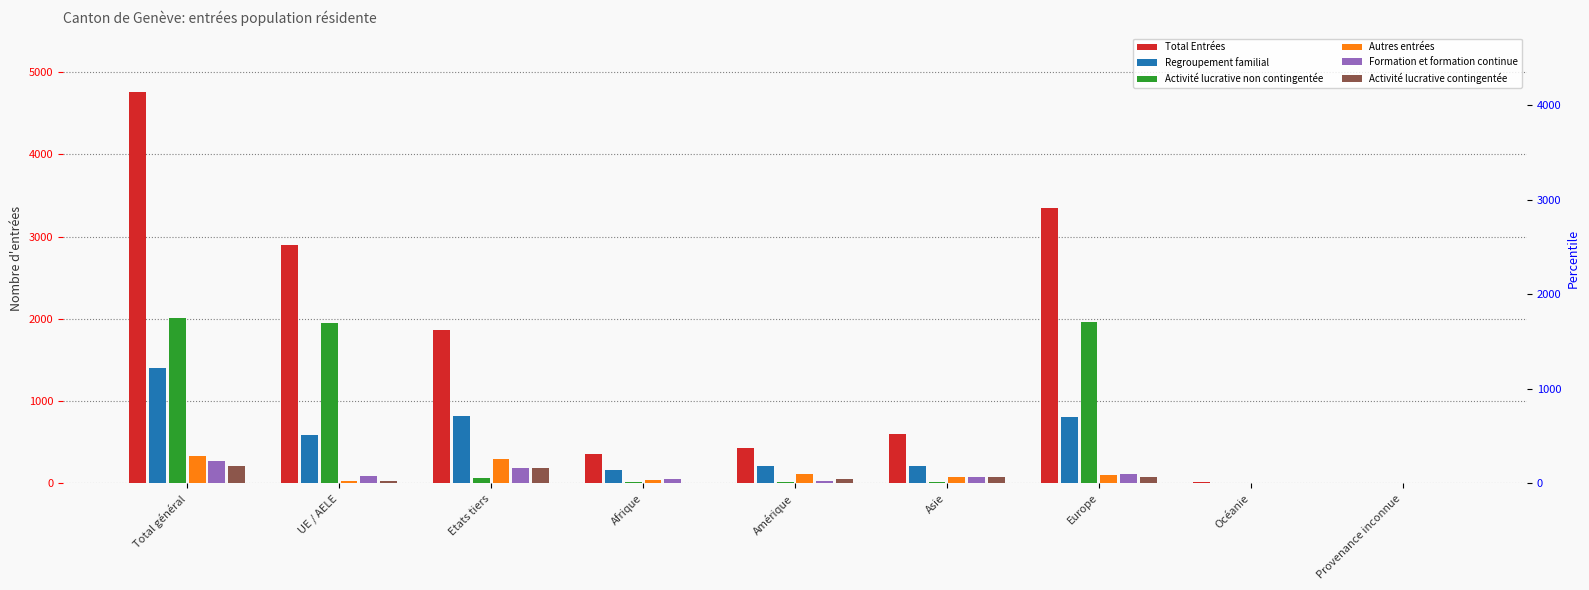

Is it true that Autres entrées equals 74 at Asie?

True